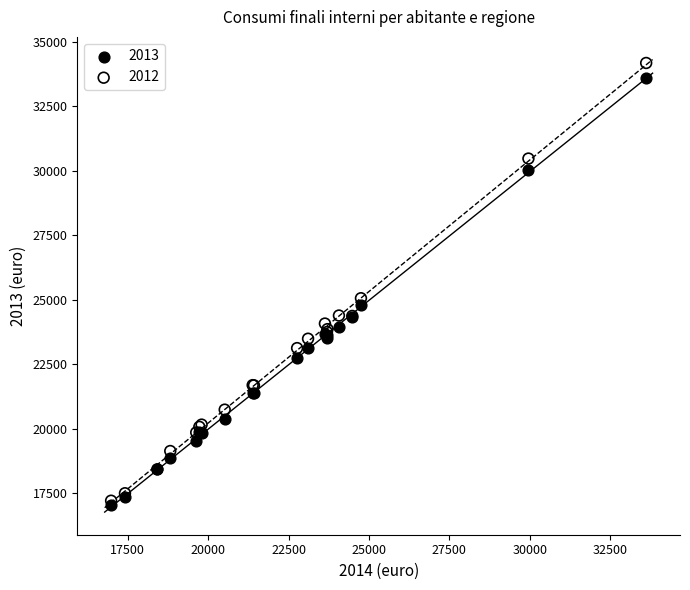

Across all series, what Y value is closest to 25603?

25058.2